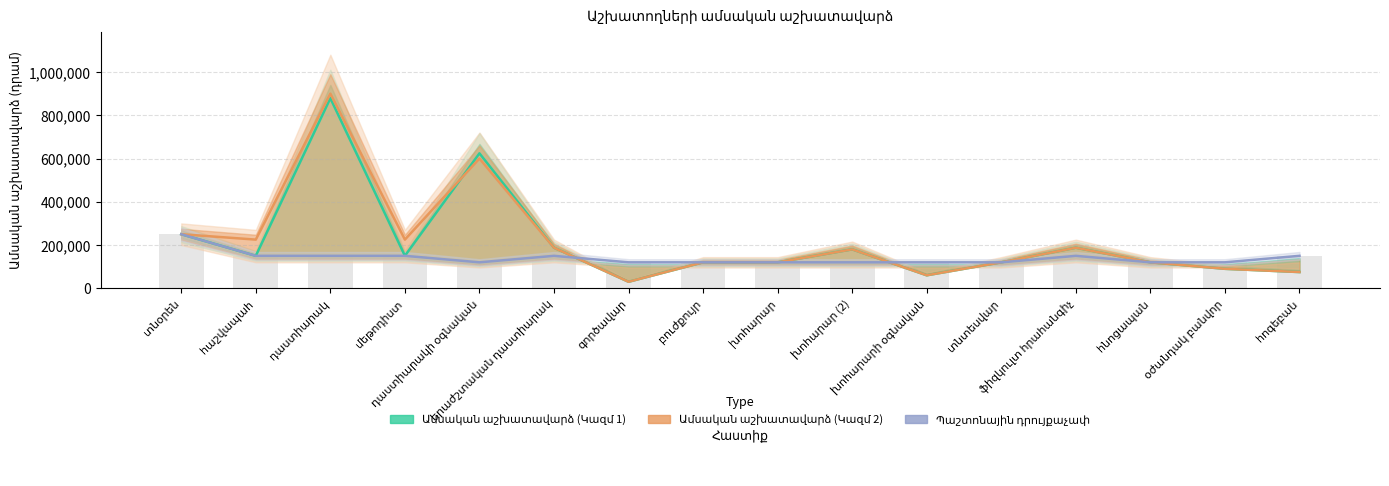

Read the Ամսական աշխատավարձ (Կազմ 2) value at հնոցապան.

120000